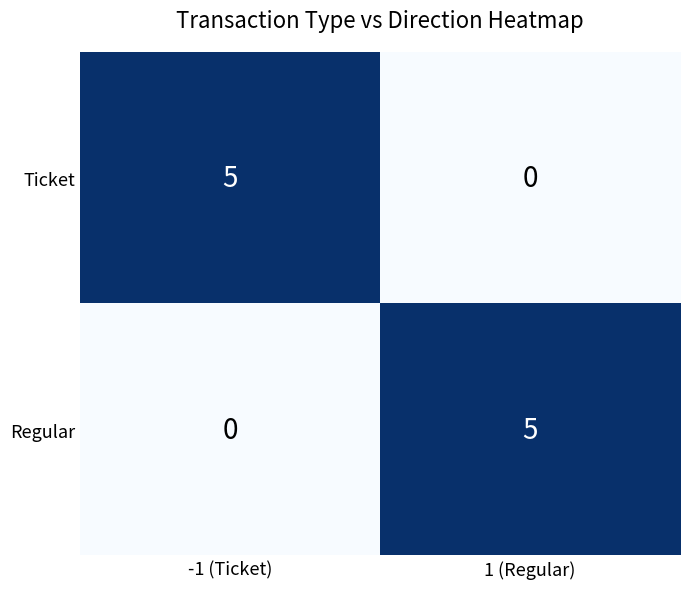

Reading right to left, transcribe all the data shown in this chart.

Ticket: 0	5
Regular: 5	0